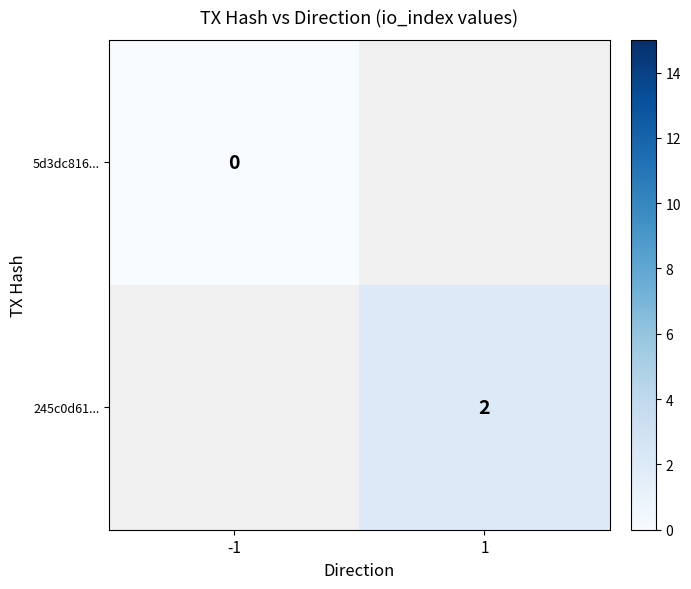

The 245c0d61... series shows 3 at 1. True or false?

False